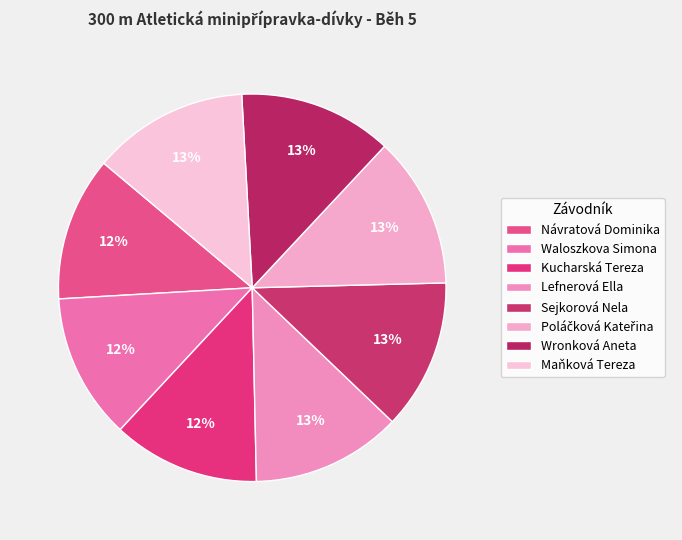

How many segments does this pie chart have?

8